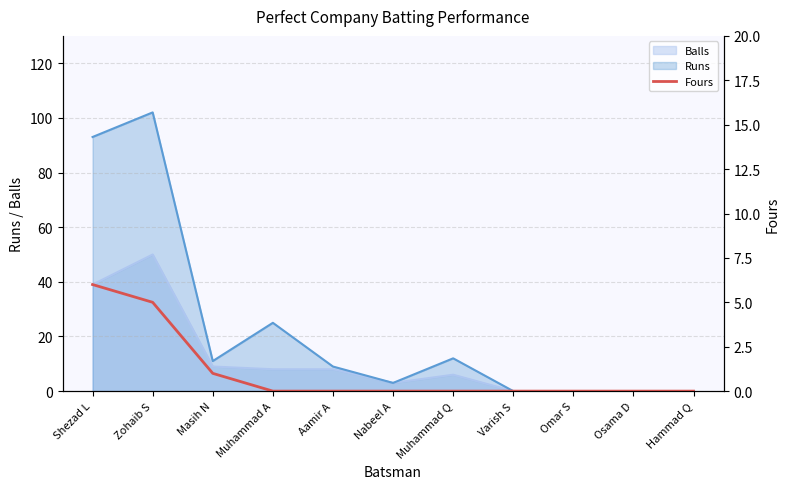

The Balls series shows 17 at Osama D. True or false?

False